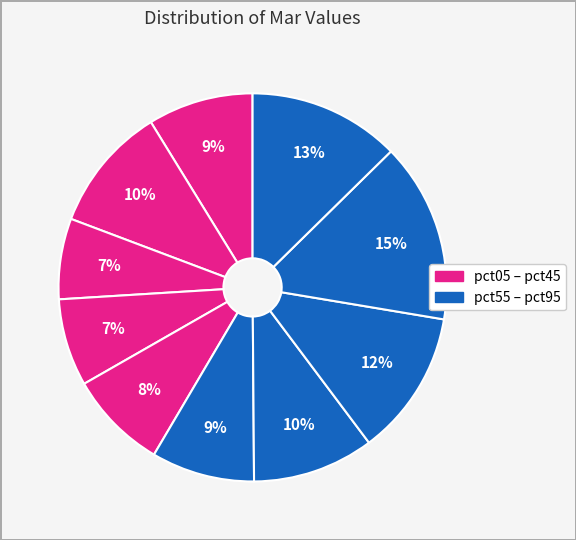

How many segments does this pie chart have?

10